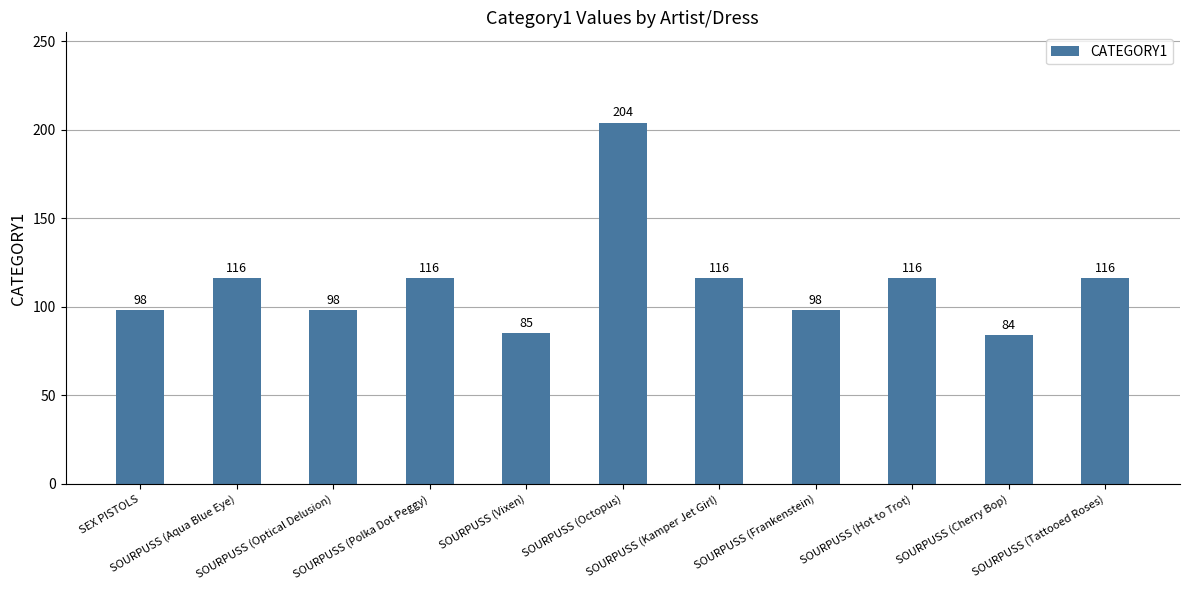

What is the sum of all values?

1247